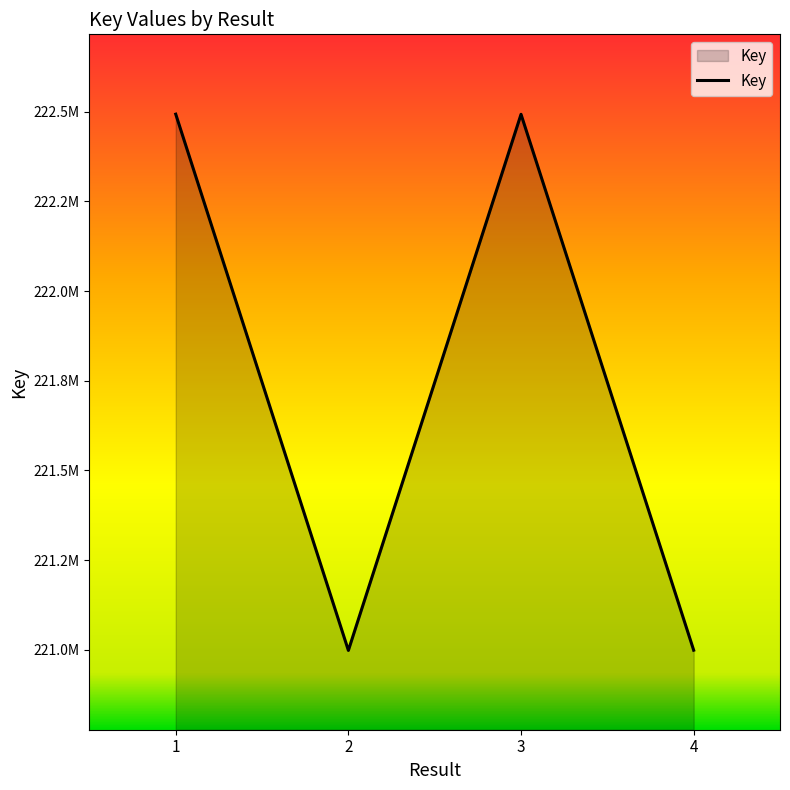

Read the value at 1, to the nearest 100.

222492900